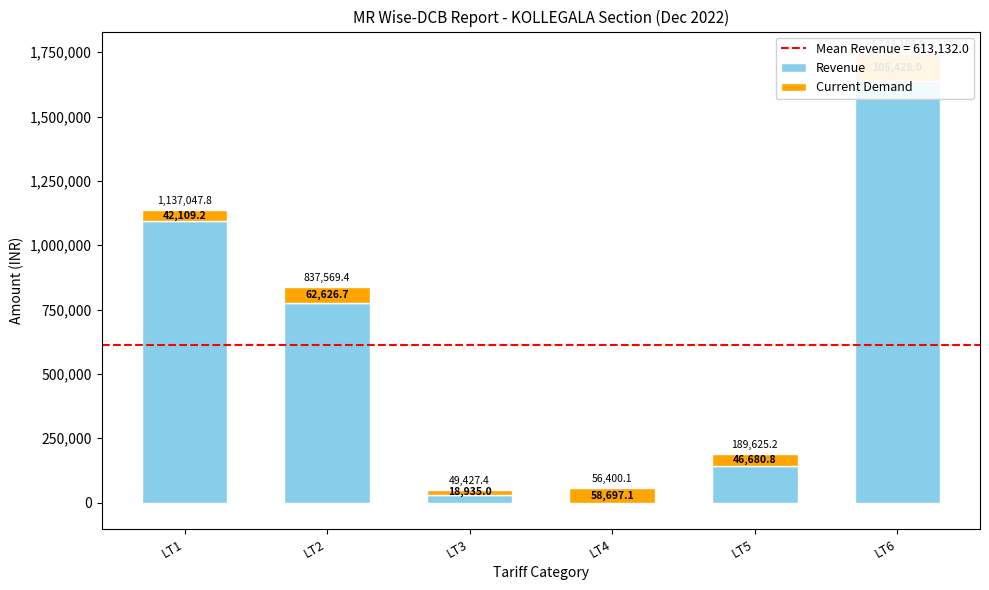

Where does the Current Demand series first go above 58697?

LT2